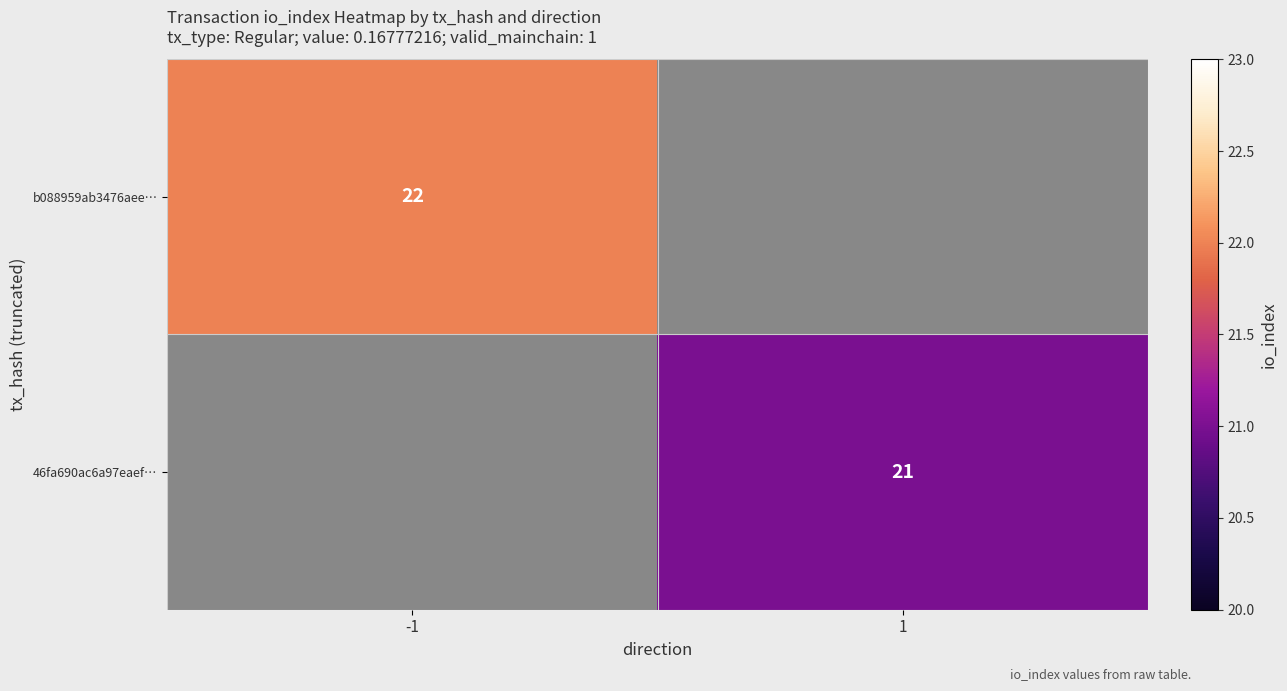

Is it true that 46fa690ac6a97eaef… equals 32 at 1?

False